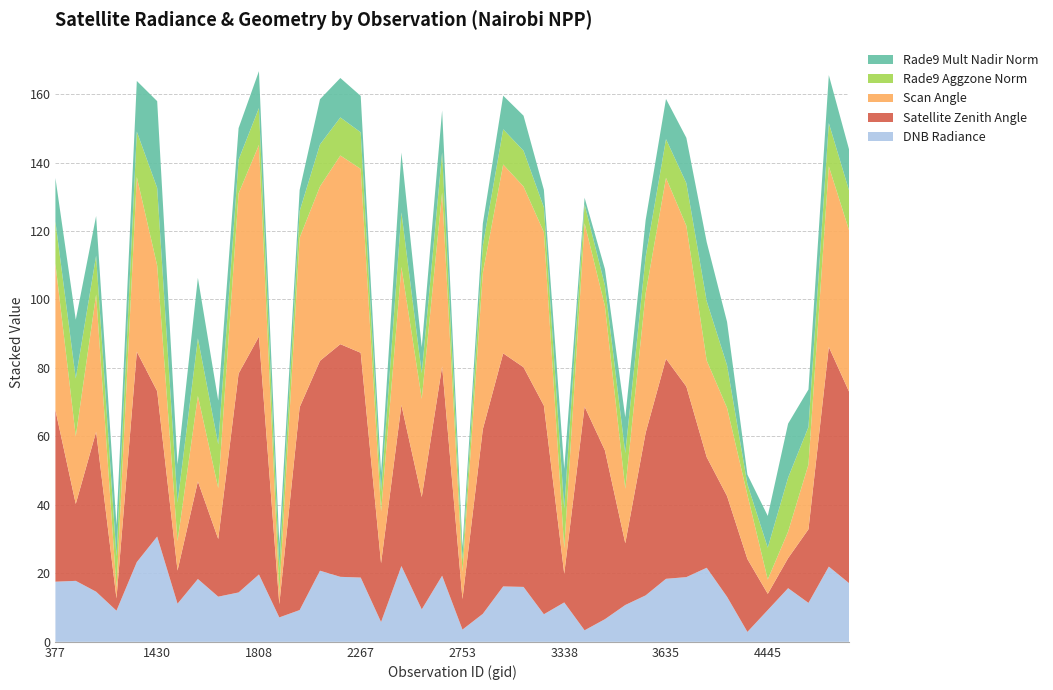

Reading right to left, extract all data points from this chart.

dnbrad: 17.1	22.0	11.4	15.7	9.3	2.9	13.2	21.6	18.9	18.4	13.6	10.8	6.6	3.4	11.5	8.1	16.0	16.2	8.2	3.6	19.3	9.5	22.1	5.8	18.8	19.0	20.8	9.3	7.1	19.7	14.4	13.2	18.4	11.1	30.7	23.3	9.1	14.6	17.8	17.6
satz: 55.9	64.2	21.5	8.8	4.7	21.3	29.4	32.3	55.7	64.3	47.5	18.0	49.3	65.4	8.4	60.9	64.2	68.1	53.9	8.9	61.2	32.8	47.0	17.2	65.7	68.0	61.3	59.3	3.9	69.5	63.9	16.9	28.5	9.7	42.5	61.5	3.6	46.7	22.5	50.1
scan_angle: 47.1	52.8	18.9	7.8	4.2	18.7	25.8	28.2	46.9	52.8	40.7	15.9	42.1	53.5	7.4	50.7	52.8	55.2	45.7	7.9	50.8	28.7	40.3	15.1	53.7	55.1	50.9	49.5	3.4	56.0	52.6	14.9	25.0	8.6	36.7	51.0	3.2	40.1	19.8	42.8
rade9_aggzone_norm: 11.6	12.6	10.9	15.8	9.3	3.1	12.4	17.3	12.5	11.3	10.7	10.4	6.1	5.5	11.6	7.2	10.5	10.3	8.0	3.7	11.7	7.5	15.9	5.7	10.7	11.1	12.3	7.8	7.1	10.8	9.9	12.8	16.8	11.2	22.7	13.3	9.1	11.4	16.9	12.3
rade9_mult_nadir_norm: 12.0	14.0	11.0	15.8	9.3	2.8	12.7	17.2	13.2	11.7	10.7	10.4	4.8	1.9	11.6	5.1	10.2	9.8	6.5	3.6	12.3	7.6	17.5	5.6	10.6	11.5	13.2	6.1	7.1	10.8	9.2	12.8	17.7	11.2	25.4	14.8	9.1	11.6	17.2	12.7
li: 0.1	0.1	0.1	0.0	0.0	0.0	0.0	0.2	0.2	0.2	0.1	0.0	0.0	0.0	0.0	0.0	0.0	0.0	0.0	0.0	0.1	0.1	0.0	0.0	0.0	0.0	0.0	0.0	0.0	0.0	0.0	0.0	0.1	0.1	0.2	0.2	0.0	0.0	0.0	0.1